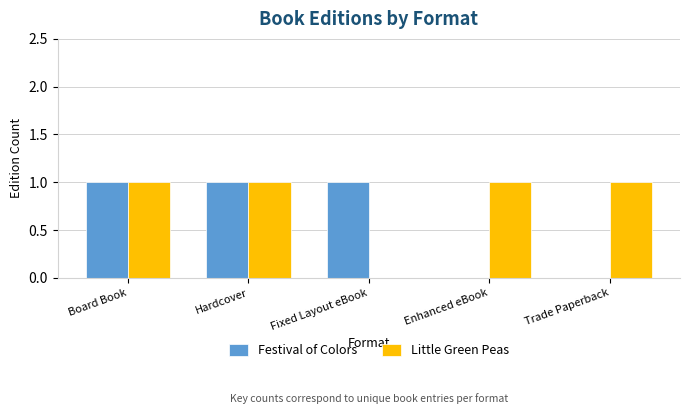

Is it true that Little Green Peas equals 1 at Hardcover?

True